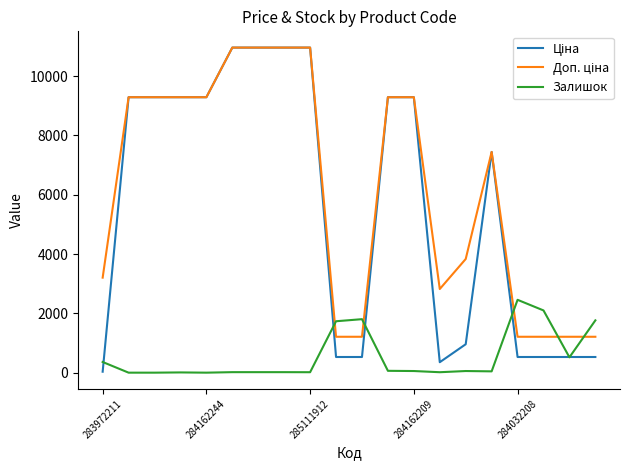

What is the greatest value displayed?

10964.4